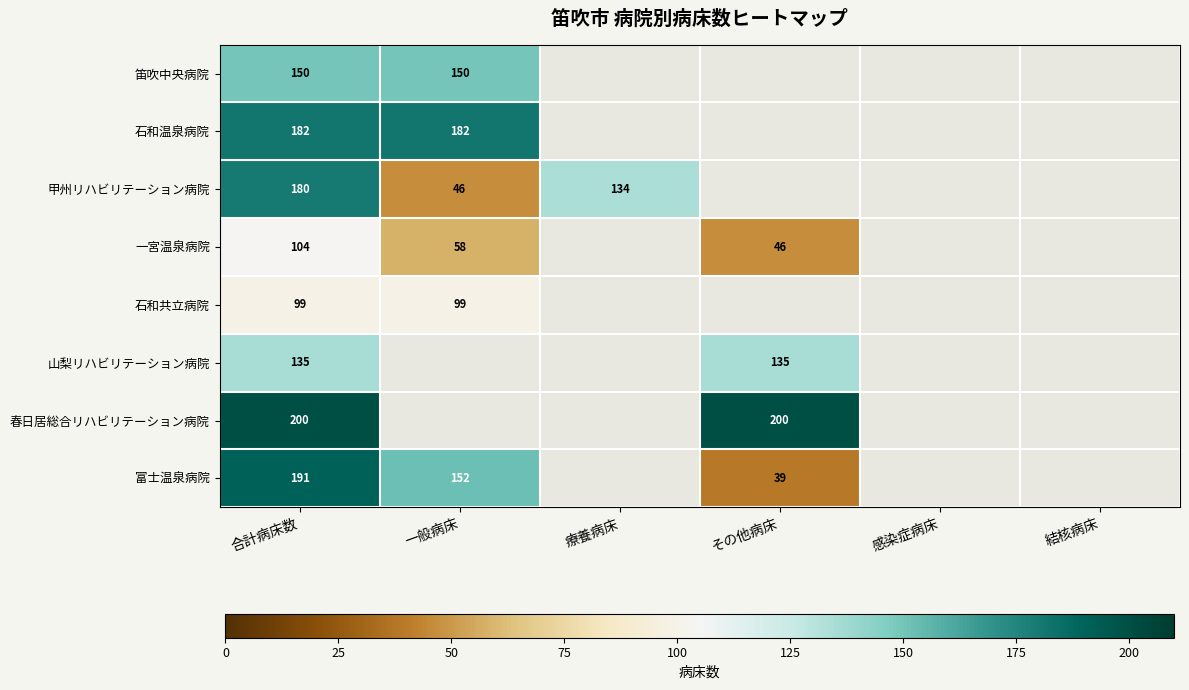

The value of 石和温泉病院 at 一般病床 is 42. True or false?

False